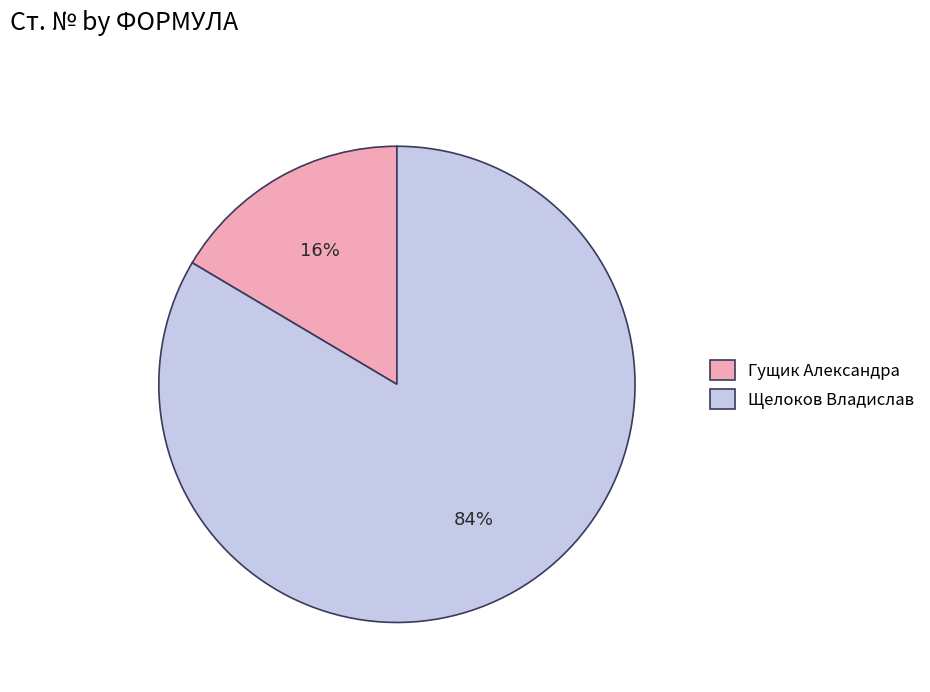

Does any single category account for the majority?

Yes